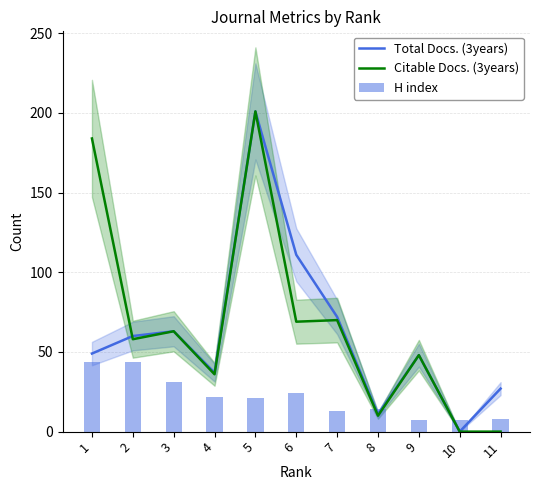

At which category is the sum across all series the highest?

5